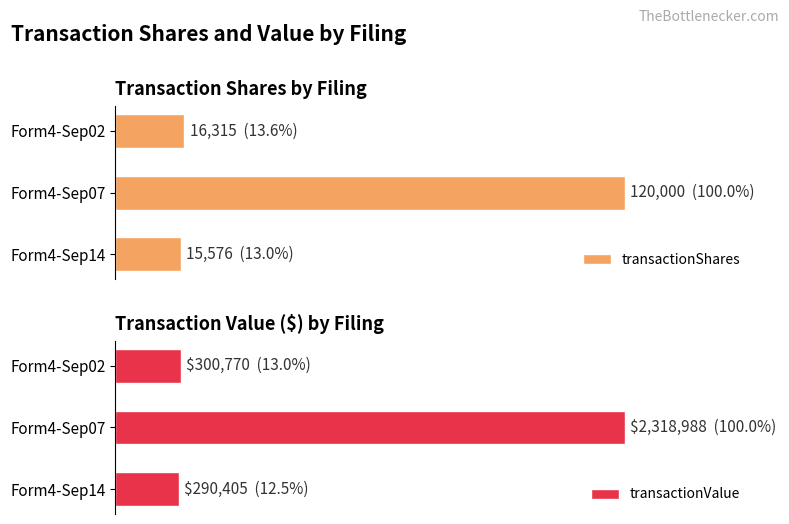

True or false: transactionShares has a value of 27174 at Form4-Sep02.

False